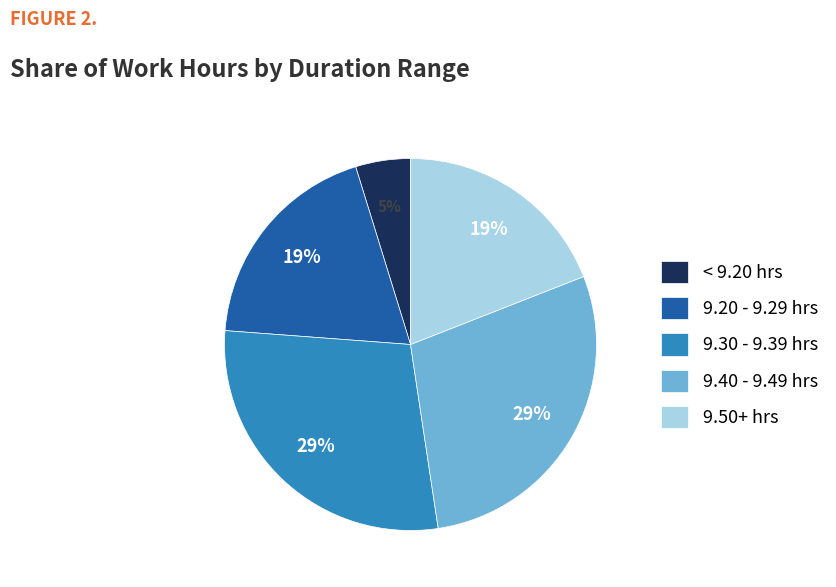

What is the ratio of the value at 9.50+ hrs to the value at 9.30 - 9.39 hrs?

0.7